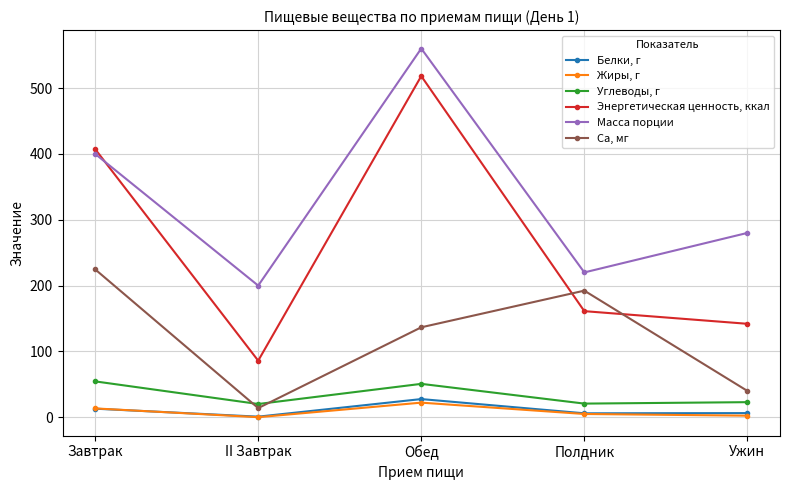

What is the label of the 1st point from the right?

Ужин